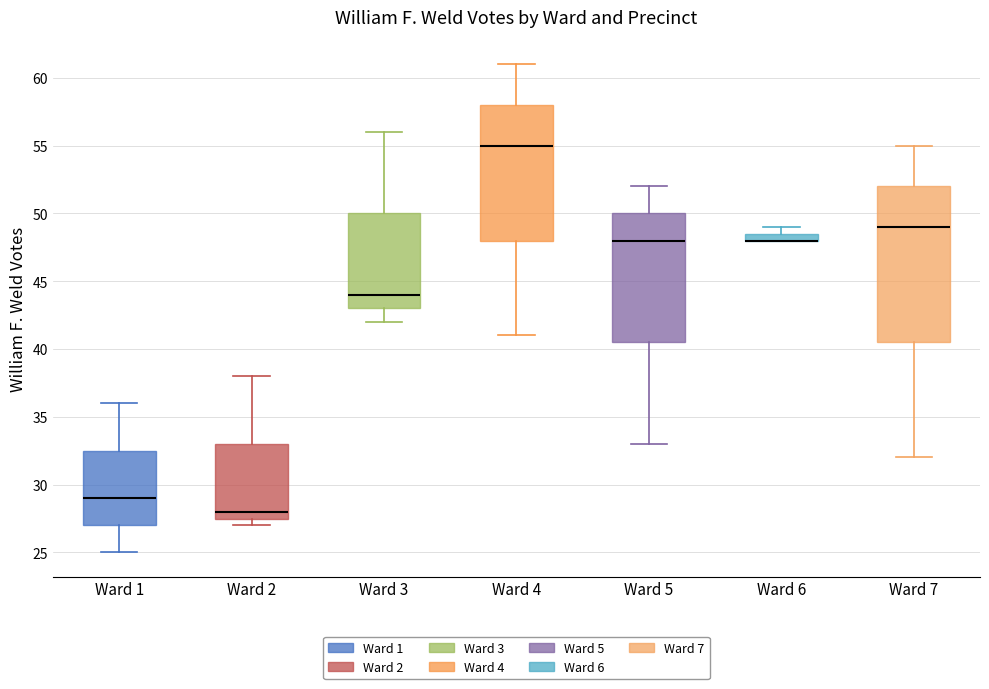

Comparing the boxes themselves (not the whiskers), which one is the tallest?

Ward 7